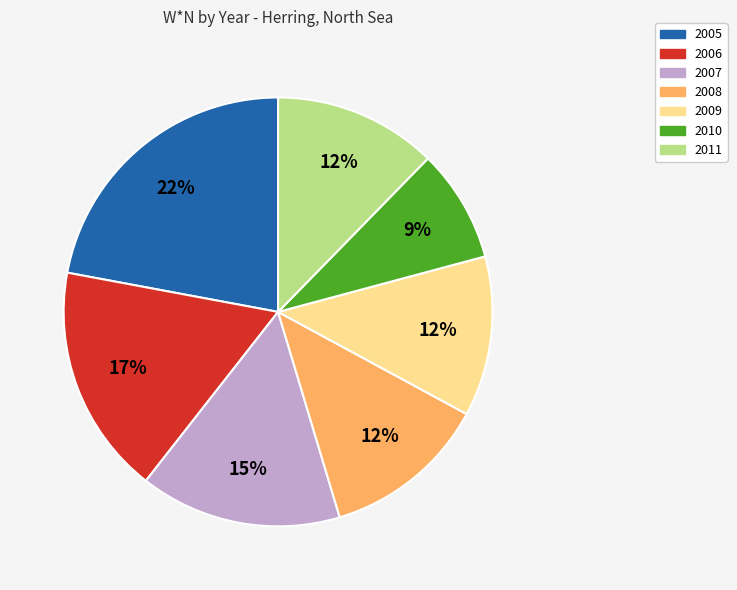

How many slices are in this pie chart?

7